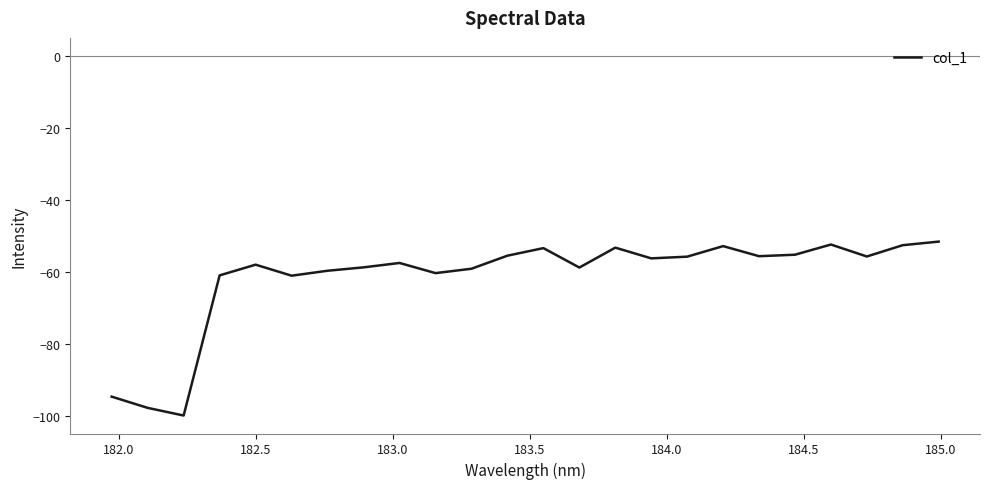

What is the maximum value shown in the chart?

-51.5